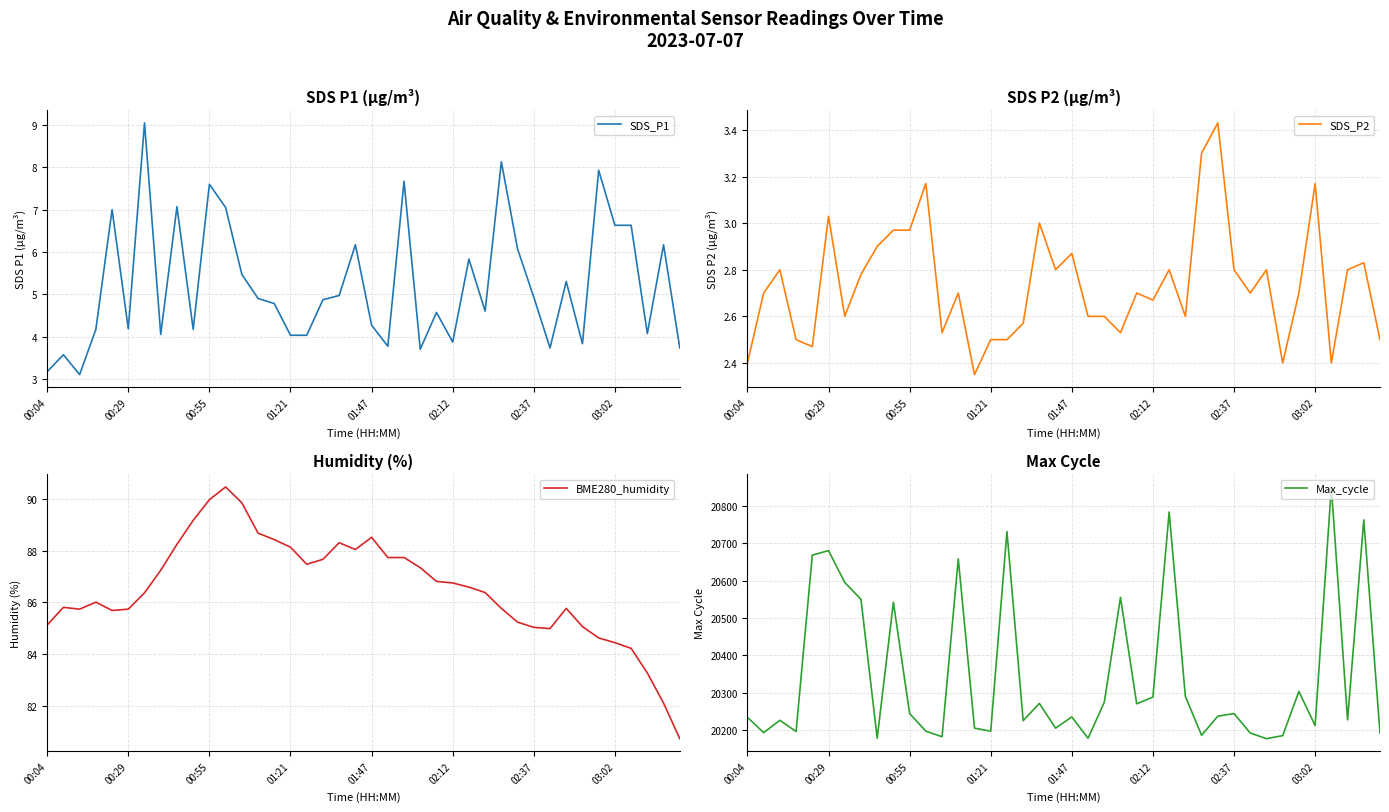

What is the difference between the second highest and second lowest values in the SDS_P2 series?

0.9